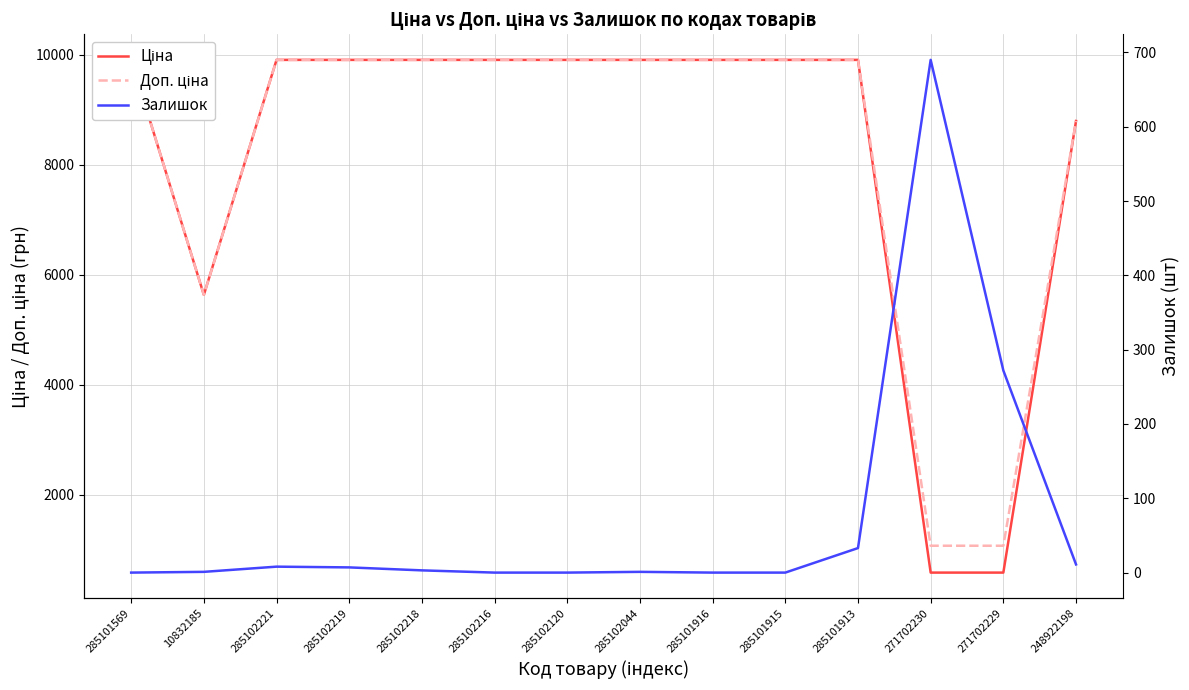

Reading right to left, transcribe all the data shown in this chart.

Ціна: 8797.6	586.0	586.0	9908.5	9908.5	9908.5	9908.5	9908.5	9908.5	9908.5	9908.5	9908.5	5636.0	9908.5
Доп. ціна: 8797.6	1074.5	1074.5	9908.5	9908.5	9908.5	9908.5	9908.5	9908.5	9908.5	9908.5	9908.5	5636.0	9908.5
Залишок: 11.0	272.0	690.0	33.0	0.0	0.0	1.0	0.0	0.0	3.0	7.0	8.0	1.0	0.0